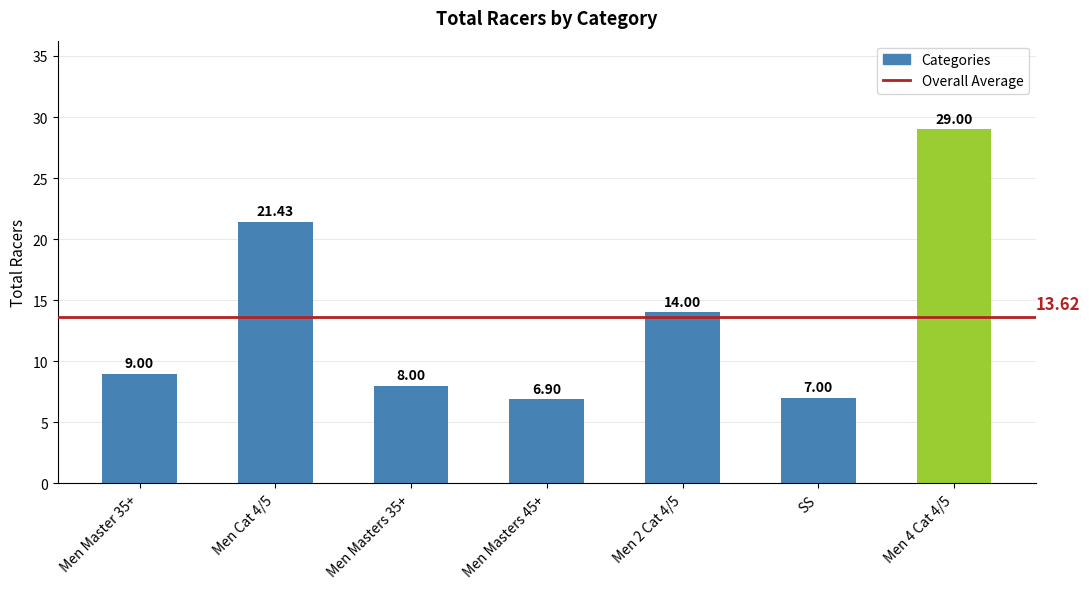

List the labels in order of value, largest first.

Men 4 Cat 4/5, Men Cat 4/5, Men 2 Cat 4/5, Men Master 35+, Men Masters 35+, SS, Men Masters 45+